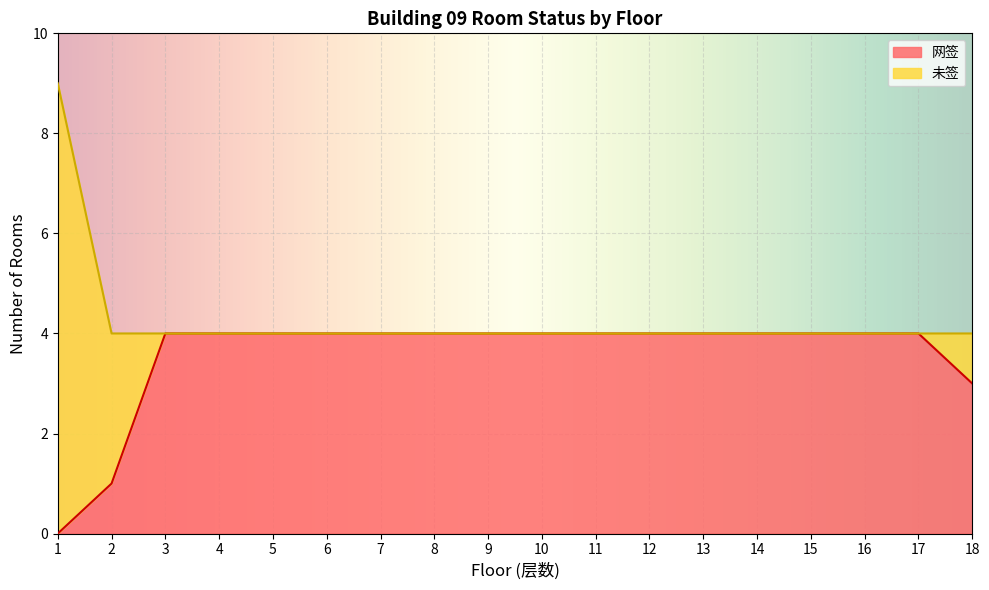

Reading left to right, transcribe all the data shown in this chart.

1=0	2=1	3=4	4=4	5=4	6=4	7=4	8=4	9=4	10=4	11=4	12=4	13=4	14=4	15=4	16=4	17=4	18=3